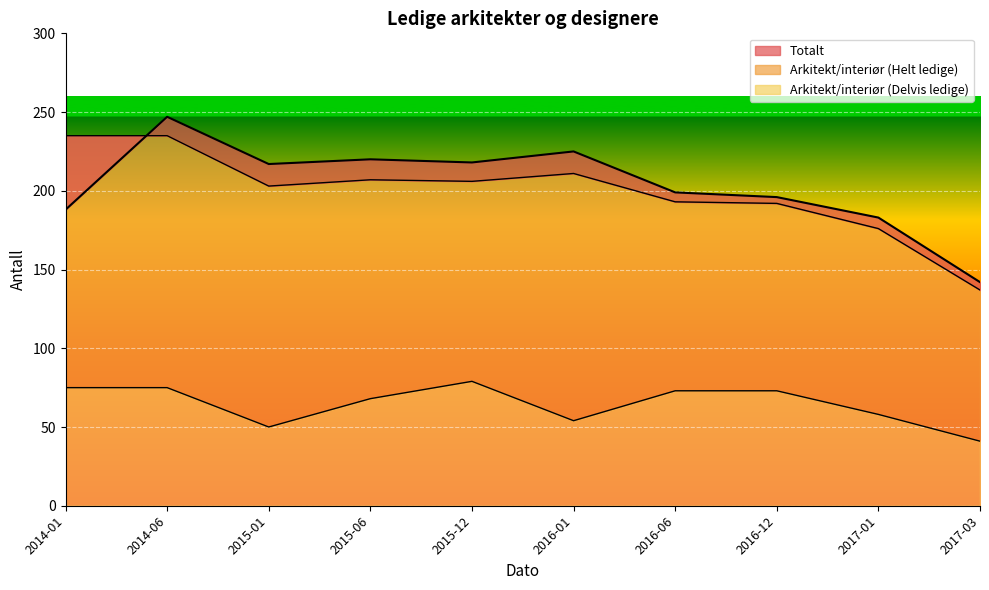

Which label corresponds to the largest value in the chart?

2014-06